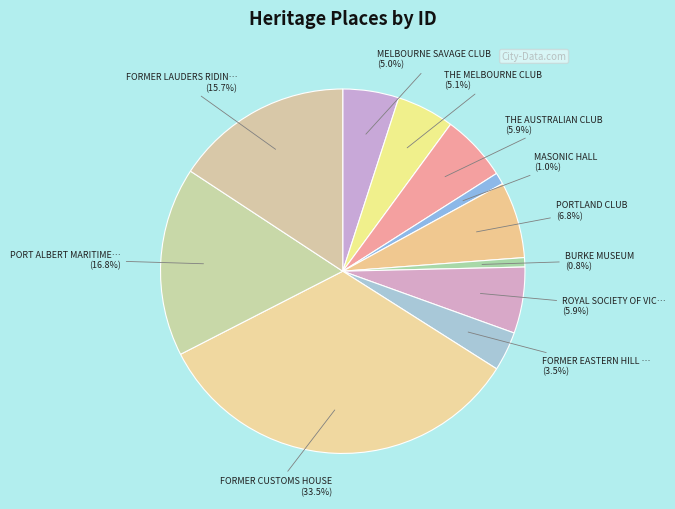

How many segments does this pie chart have?

11